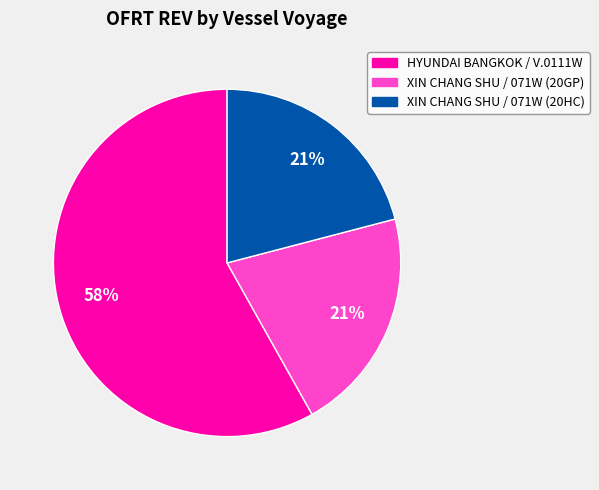

How many segments does this pie chart have?

3